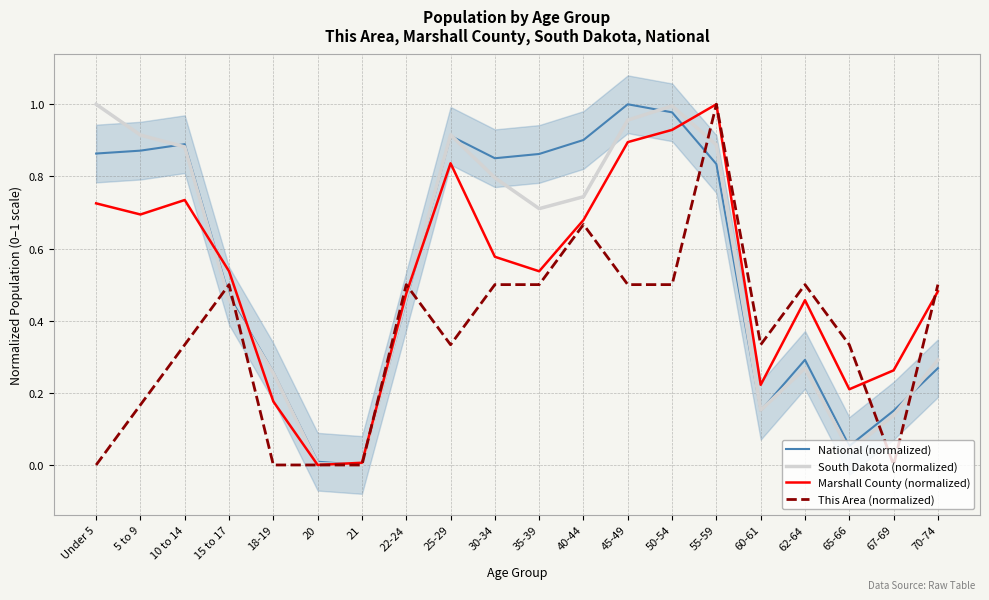

Reading left to right, list all the values displayed in this chart.

National (normalized): 0.9	0.9	0.9	0.5	0.3	0.0	0.0	0.5	0.9	0.9	0.9	0.9	1.0	1.0	0.8	0.2	0.3	0.1	0.2	0.3
South Dakota (normalized): 1.0	0.9	0.9	0.5	0.3	0.0	0.0	0.5	0.9	0.8	0.7	0.7	1.0	1.0	0.9	0.2	0.3	0.0	0.1	0.3
Marshall County (normalized): 0.7	0.7	0.7	0.5	0.2	0.0	0.0	0.5	0.8	0.6	0.5	0.7	0.9	0.9	1.0	0.2	0.5	0.2	0.3	0.5
This Area (normalized): 0.0	0.2	0.3	0.5	0.0	0.0	0.0	0.5	0.3	0.5	0.5	0.7	0.5	0.5	1.0	0.3	0.5	0.3	0.0	0.5